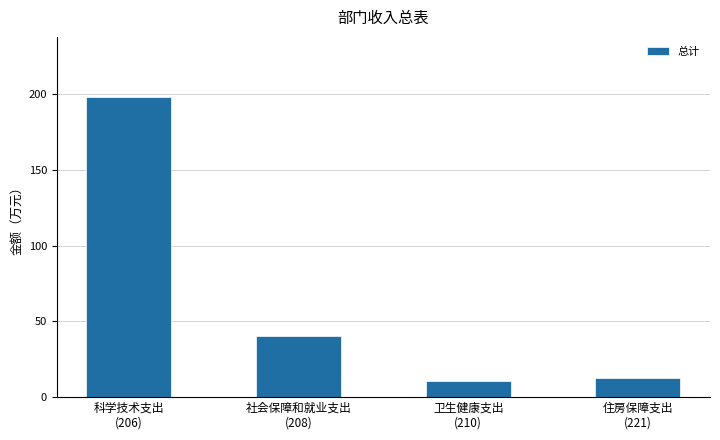

Which has a higher value, 住房保障支出
(221) or 卫生健康支出
(210)?

住房保障支出
(221)